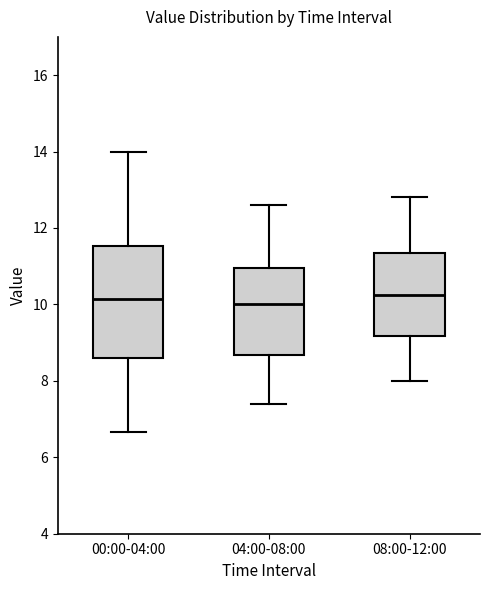

Where does the median line of the box for 04:00-08:00 sit on the y-axis? The values are not printed on the chart, so give them approximately, as read against the axis.

10.0